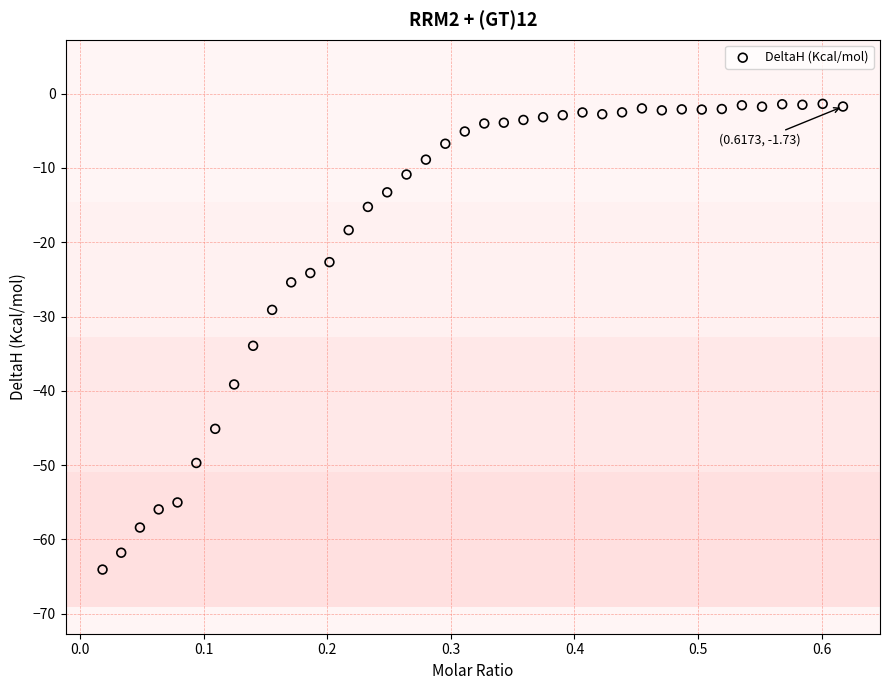

What Y value in the scatter plot is closest to -32?

-33.9